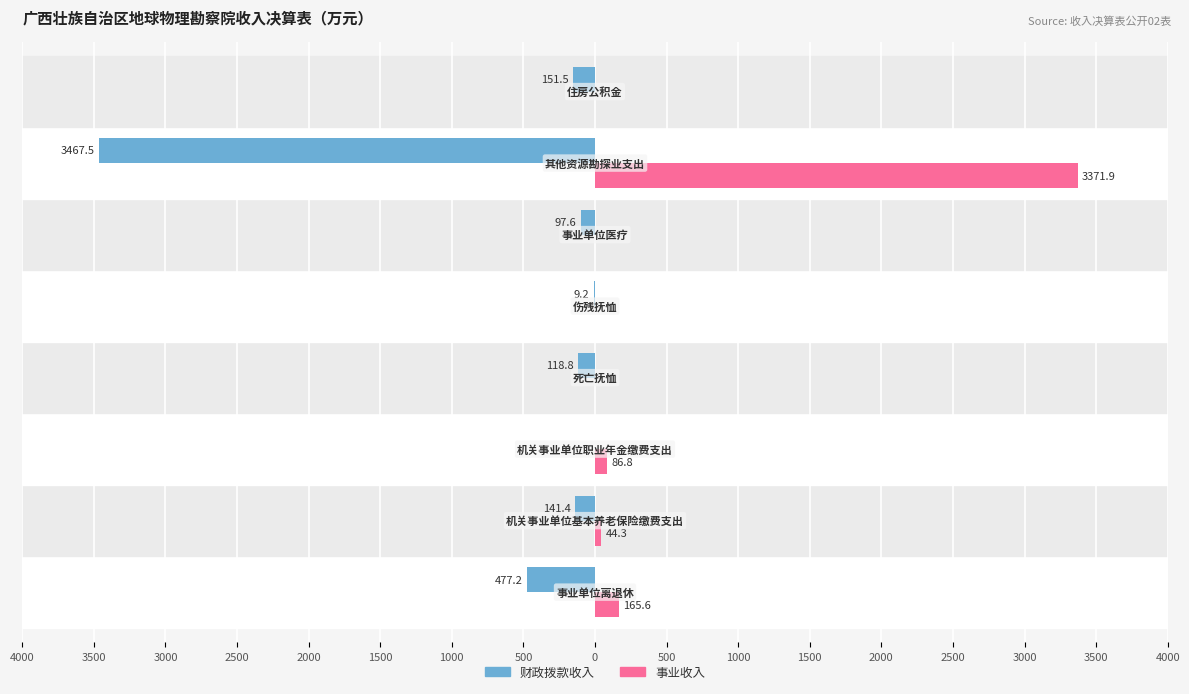

Reading right to left, what are all the values shown in this chart?

财政拨款收入: -151.5	-3467.5	-97.6	-9.2	-118.8	0.0	-141.4	-477.2
事业收入: 0.0	3371.9	0.0	0.0	0.0	86.8	44.3	165.6